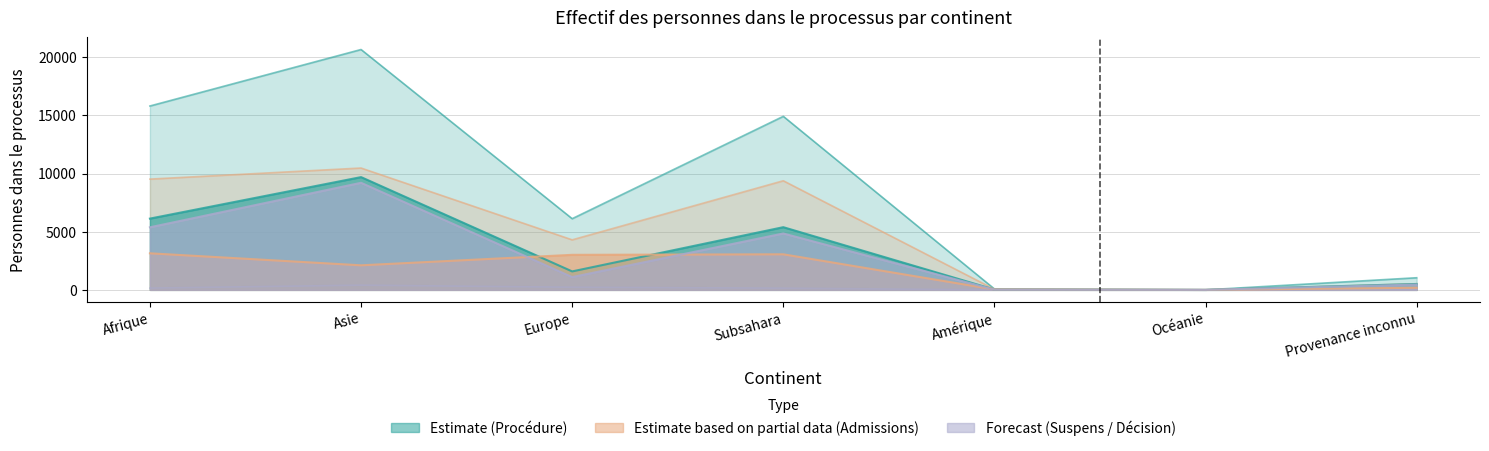

What is the difference between the second highest and minimum values in the Processus décision asile series?

5378